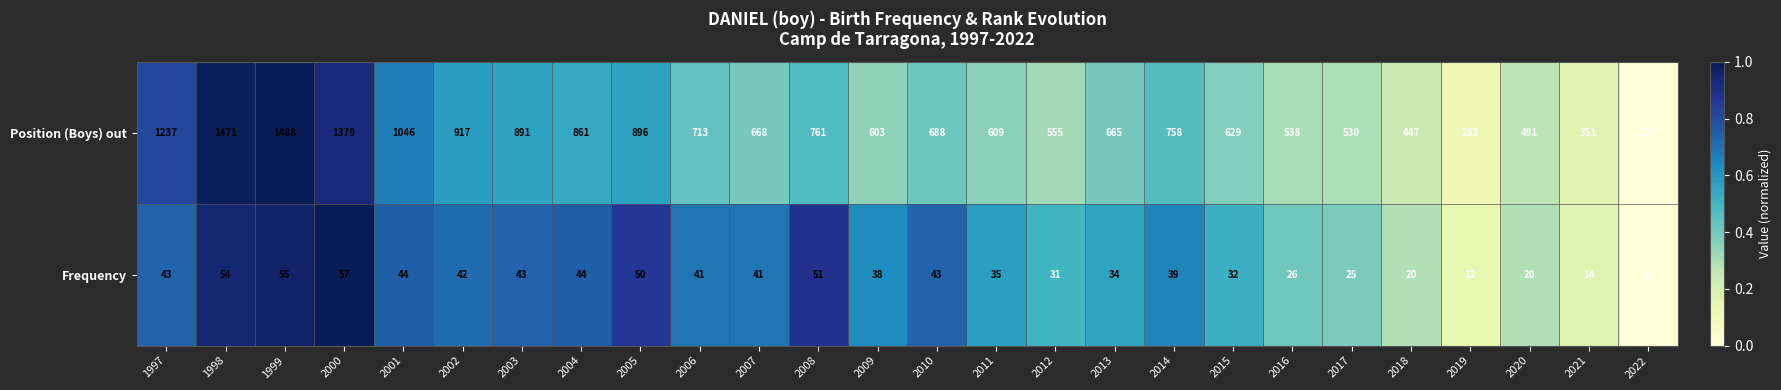

At which category is the sum across all series the highest?

1999